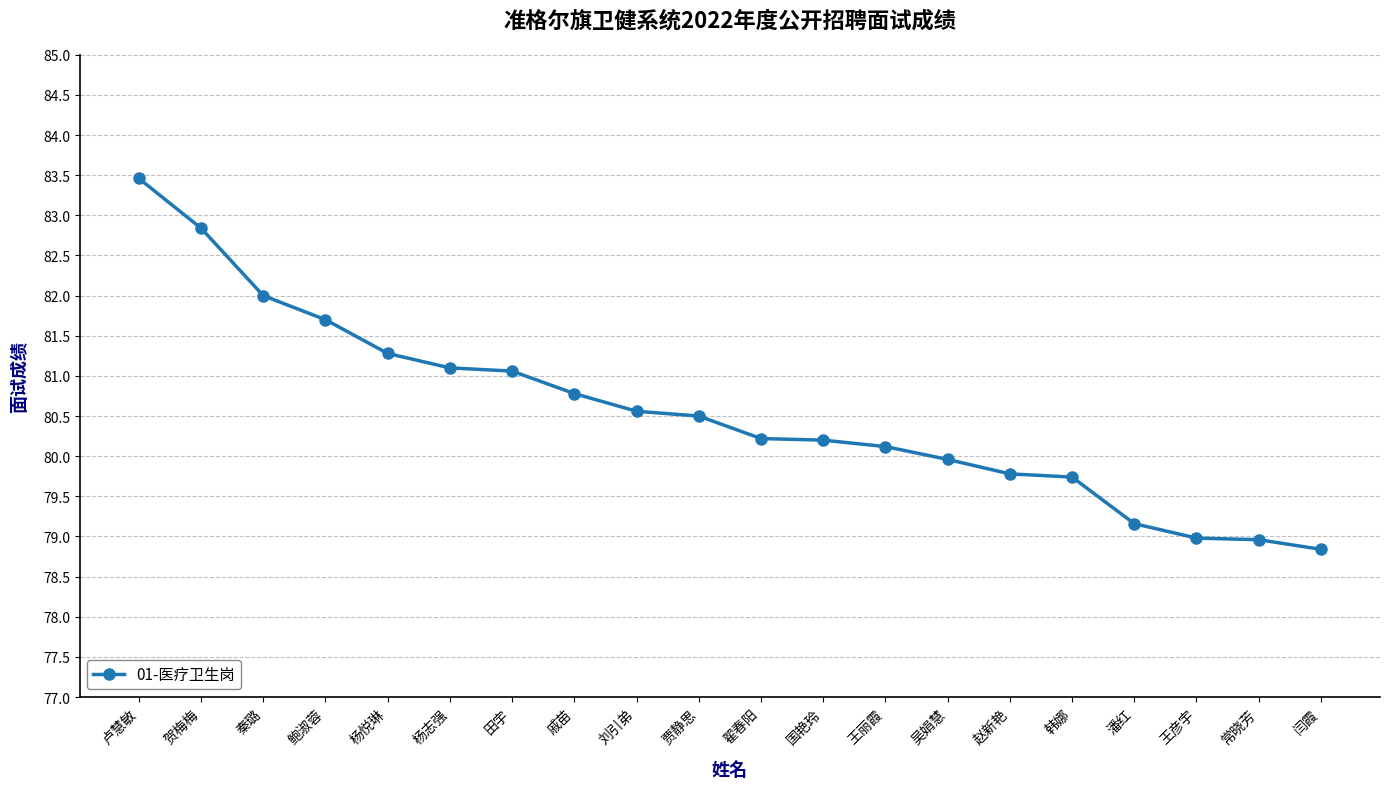

What is the sum of all values?

1611.2